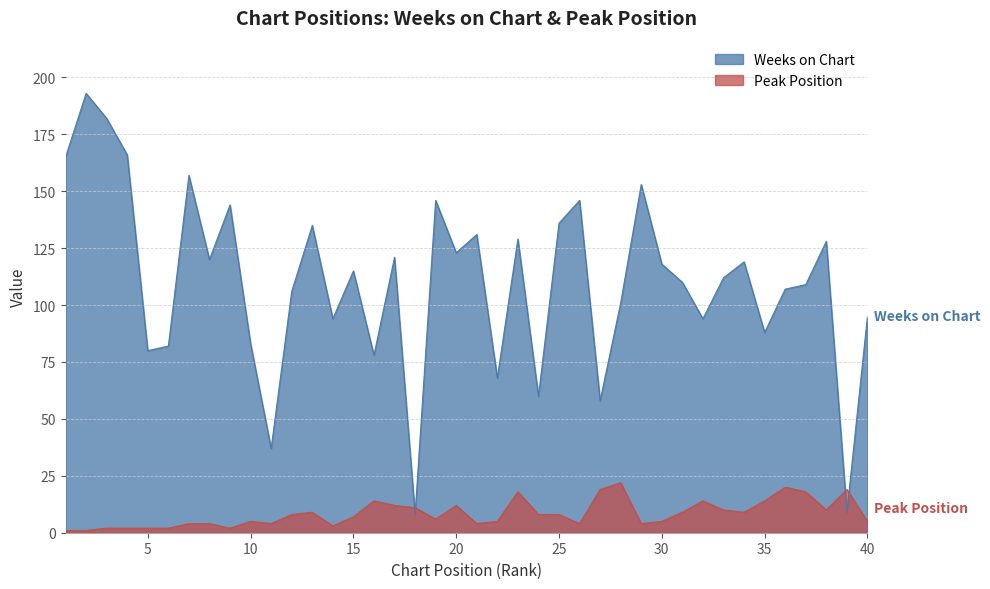

Reading left to right, extract all data points from this chart.

Weeks on Chart: 165	193	182	166	80	82	157	120	144	83	37	106	135	94	115	78	121	8	146	123	131	68	129	60	136	146	58	101	153	118	110	94	112	119	88	107	109	128	9	95
Peak Position: 1	1	2	2	2	2	4	4	2	5	4	8	9	3	7	14	12	11	6	12	4	5	18	8	8	4	19	22	4	5	9	14	10	9	14	20	18	10	19	5